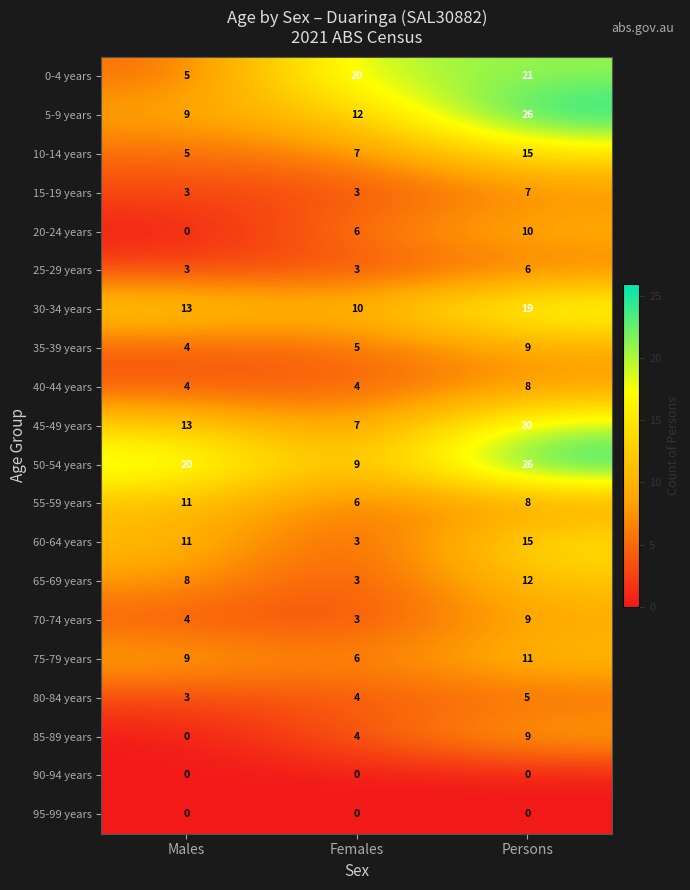

What is the sum of the 65-69 years values at Persons and Males?

20